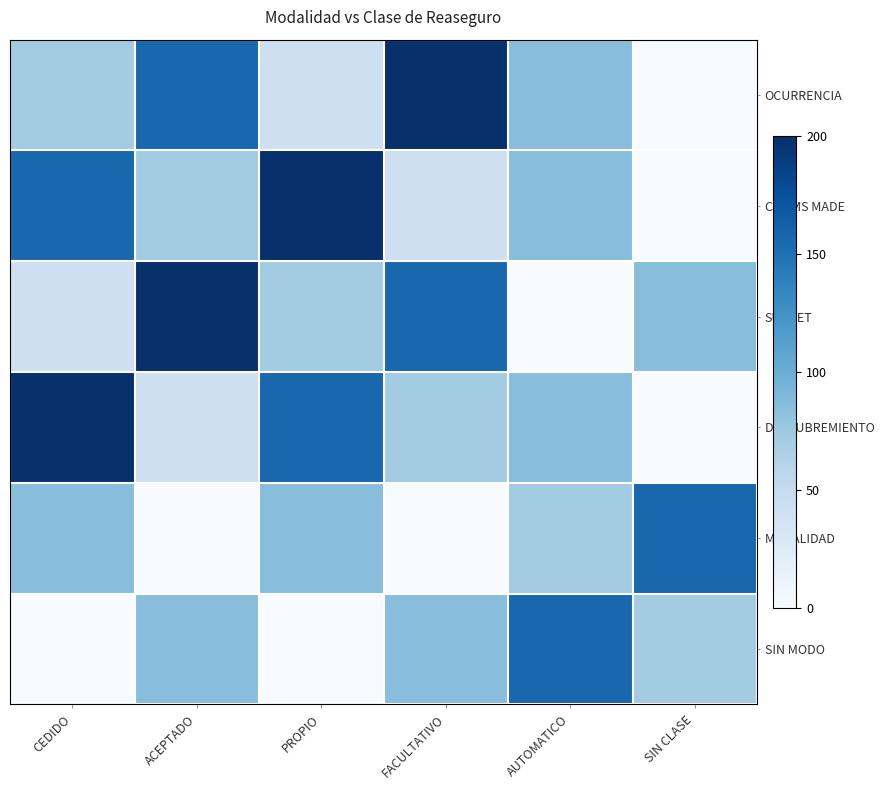

True or false: DESCUBREMIENTO has a value of 24.6 at ACEPTADO.

False